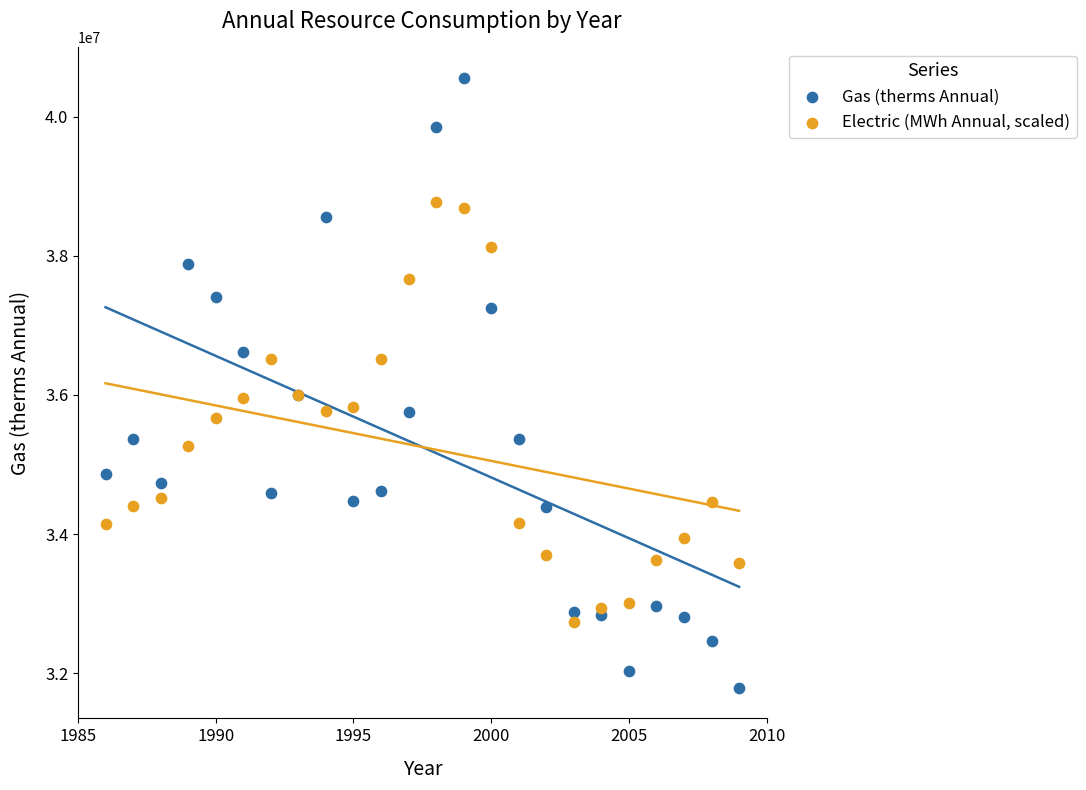

Which series has the widest spread of Y values?

Gas (therms Annual)